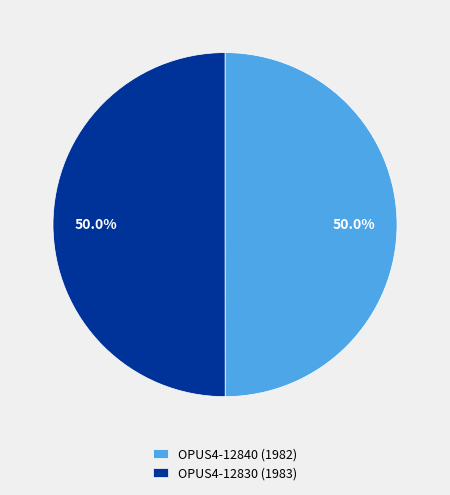

What is the ratio of the value at OPUS4-12830 (1983) to the value at OPUS4-12840 (1982)?

1.0